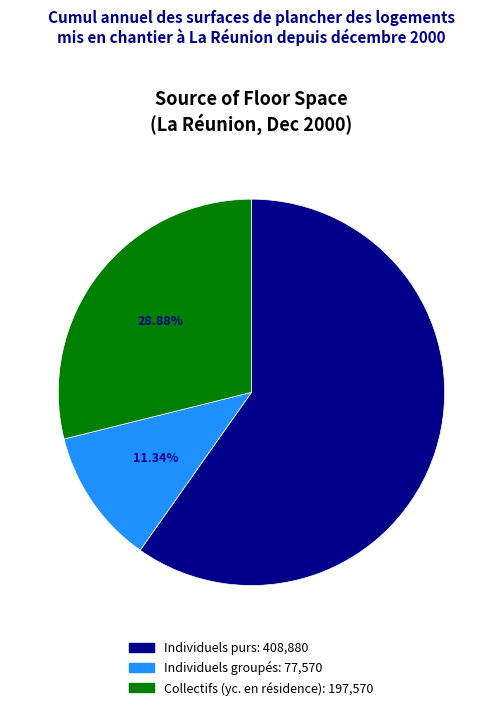

How many slices are in this pie chart?

3